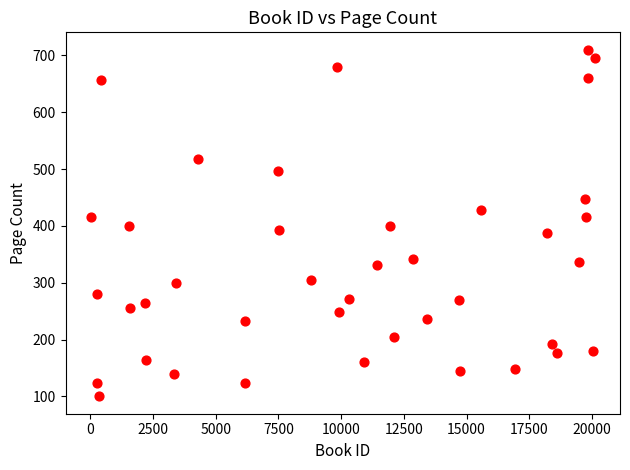

What is the range of Y values (max minus min)?

610